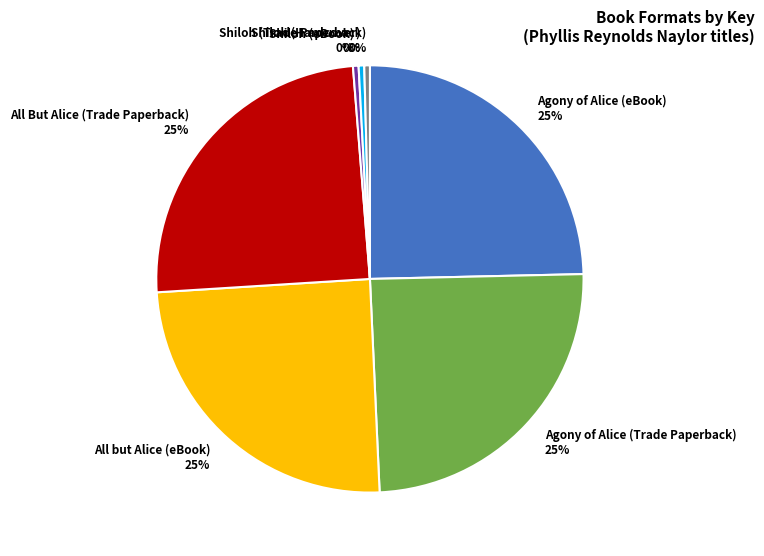

What percentage is the All but Alice (eBook) slice, to the nearest percent?

25%